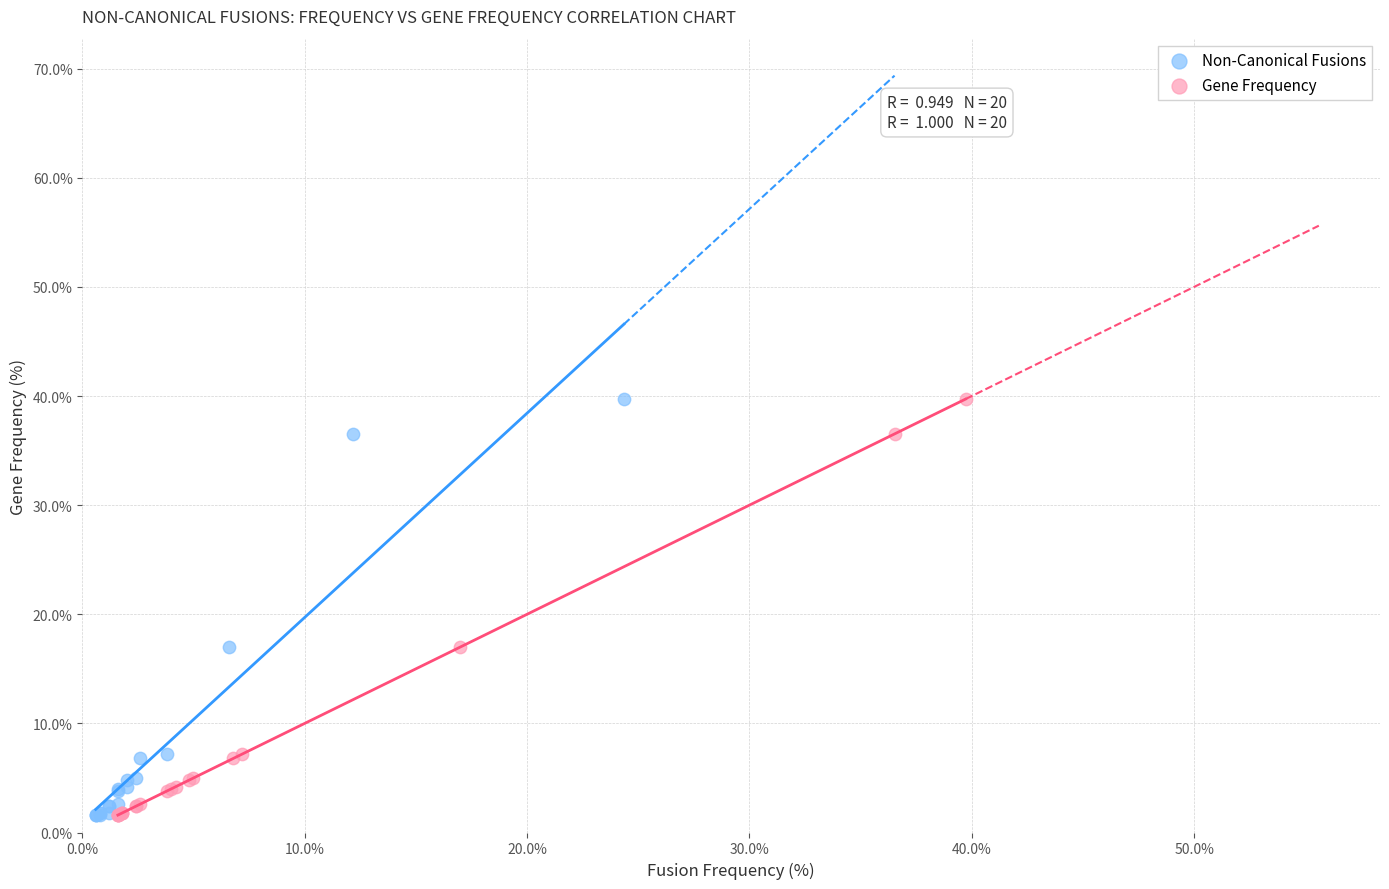

What are all the series names shown in the legend?

Non-Canonical Fusions, Gene Frequency